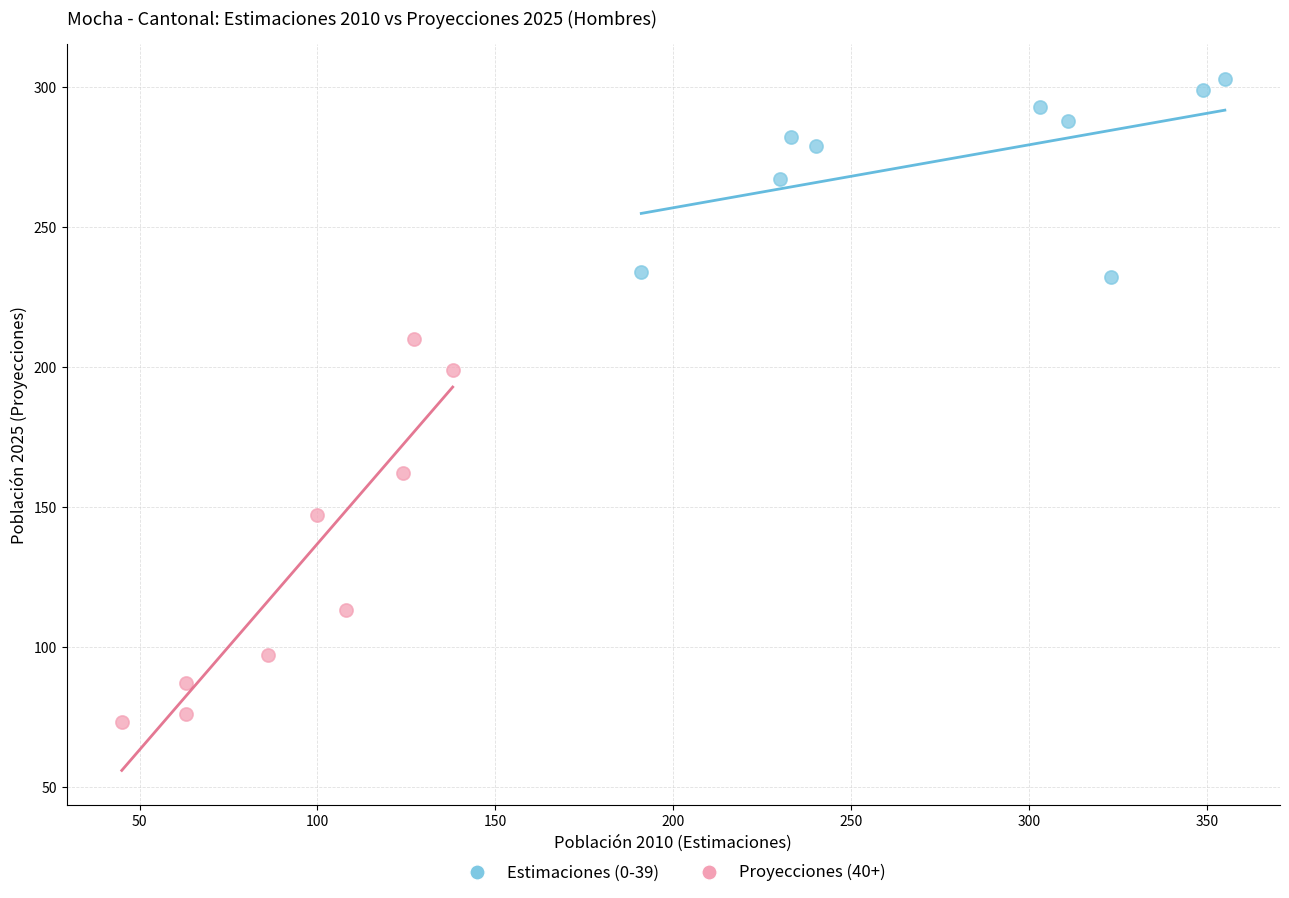

Which series has the widest spread of Y values?

Proyecciones (40+)